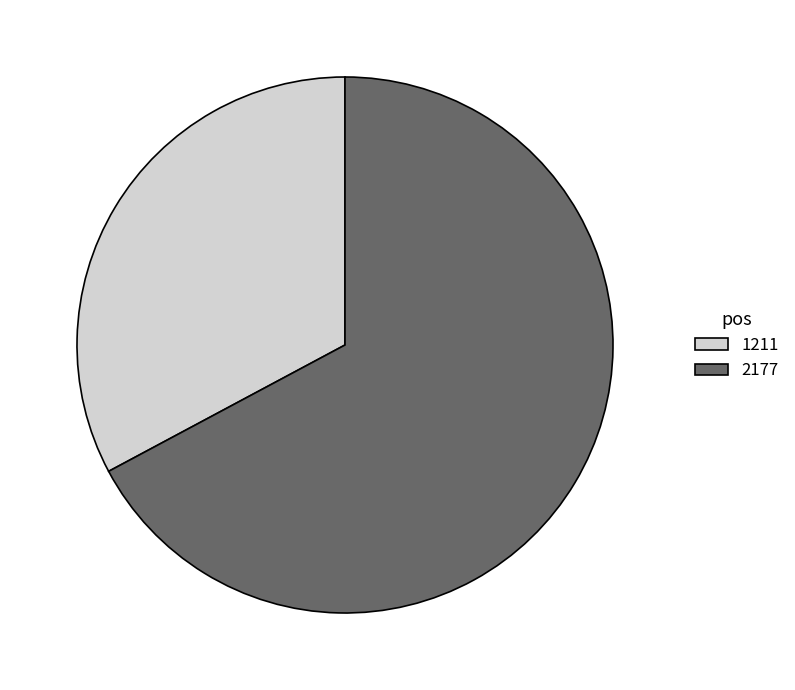

What is the ratio of the value at 1211 to the value at 2177?

0.5